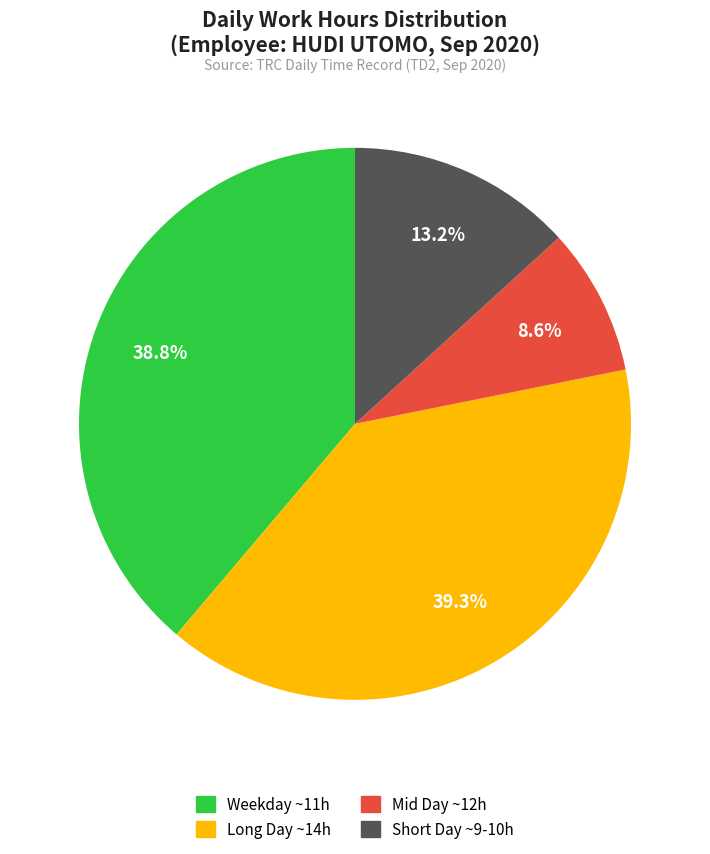

Is Weekday ~11h the majority of the pie?

No